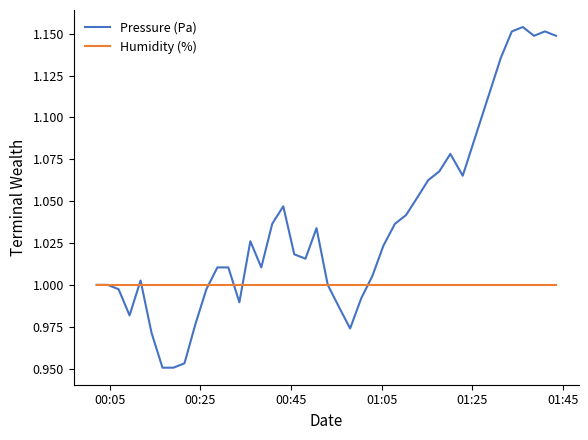

Which series has the widest spread of values?

Pressure (Pa)